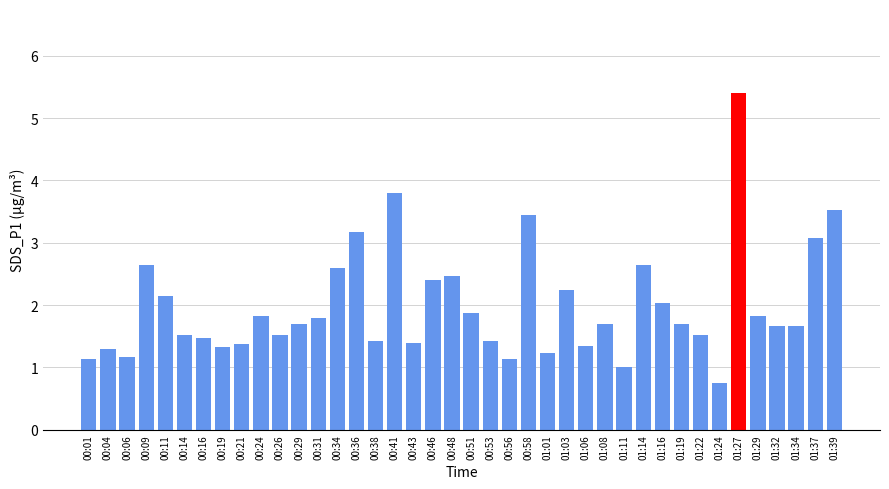

Which has a higher value, 01:19 or 00:24?

00:24